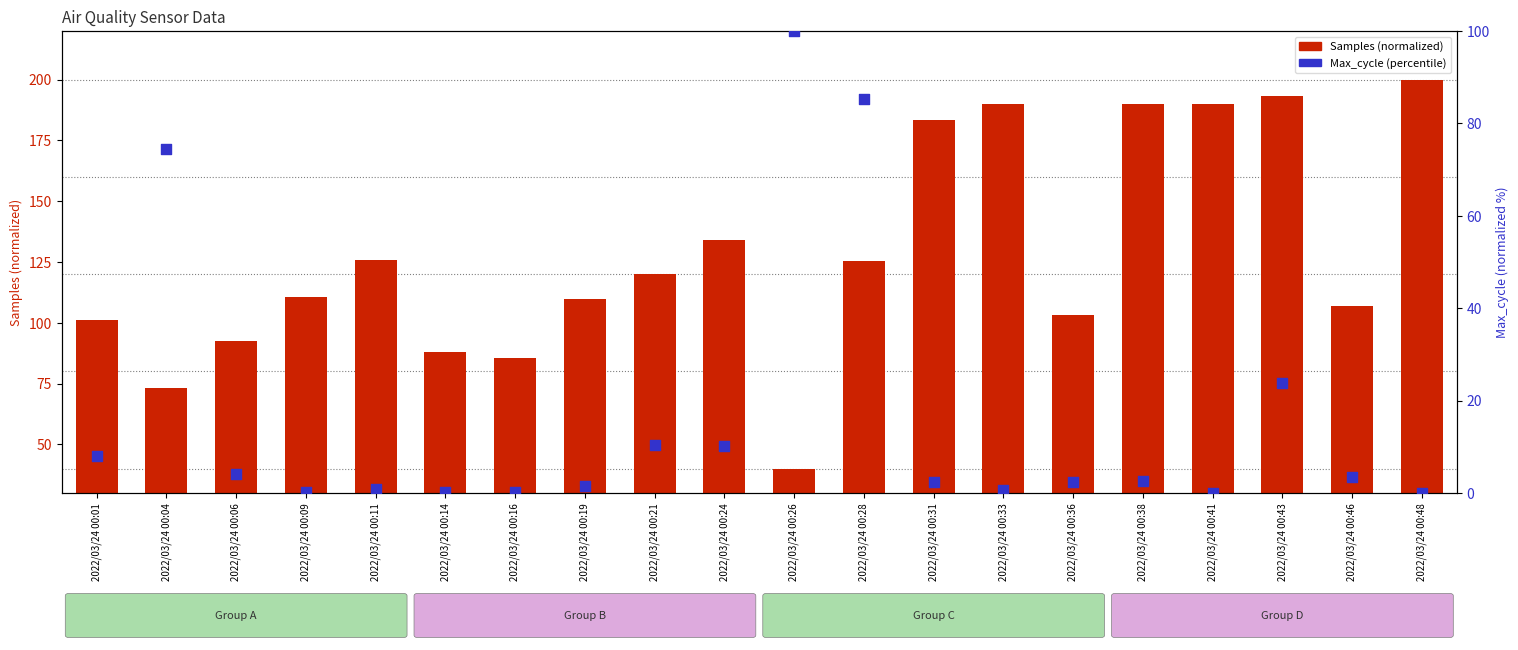

Is the value of Samples (normalized) at 2022/03/24 00:26 greater than the value of Max_cycle (percentile) at 2022/03/24 00:41?

Yes